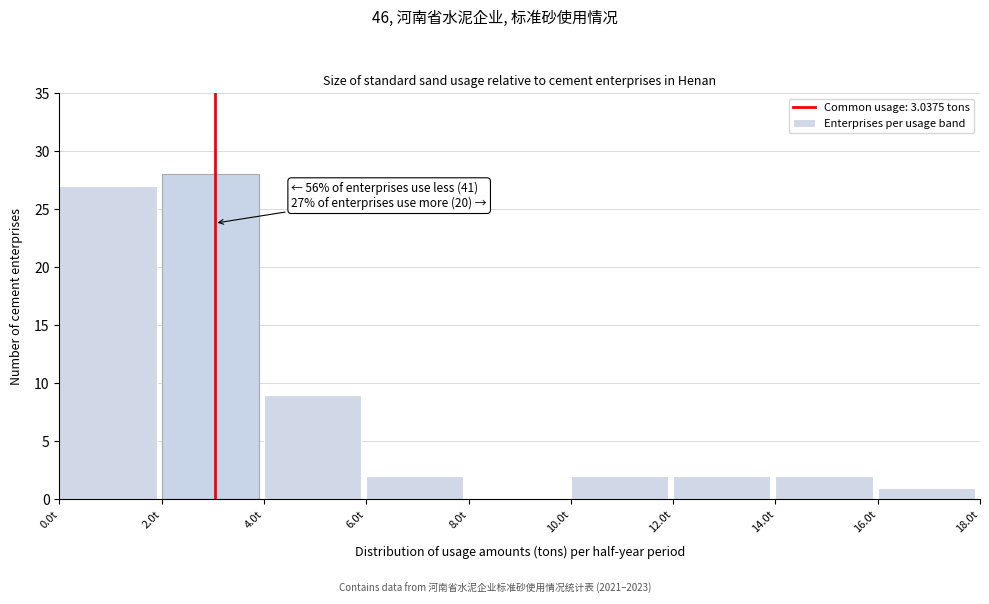

Over which range of the x-axis is the bar tallest?

2 to 4